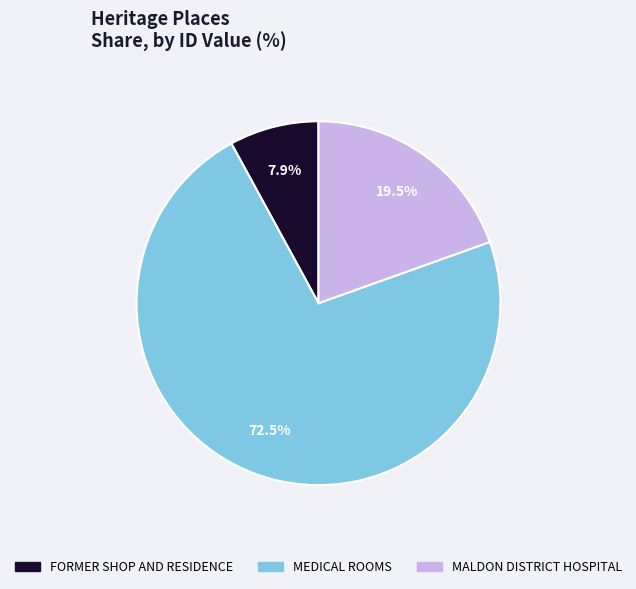

Rank the categories by value from lowest to highest.

FORMER SHOP AND RESIDENCE, MALDON DISTRICT HOSPITAL, MEDICAL ROOMS